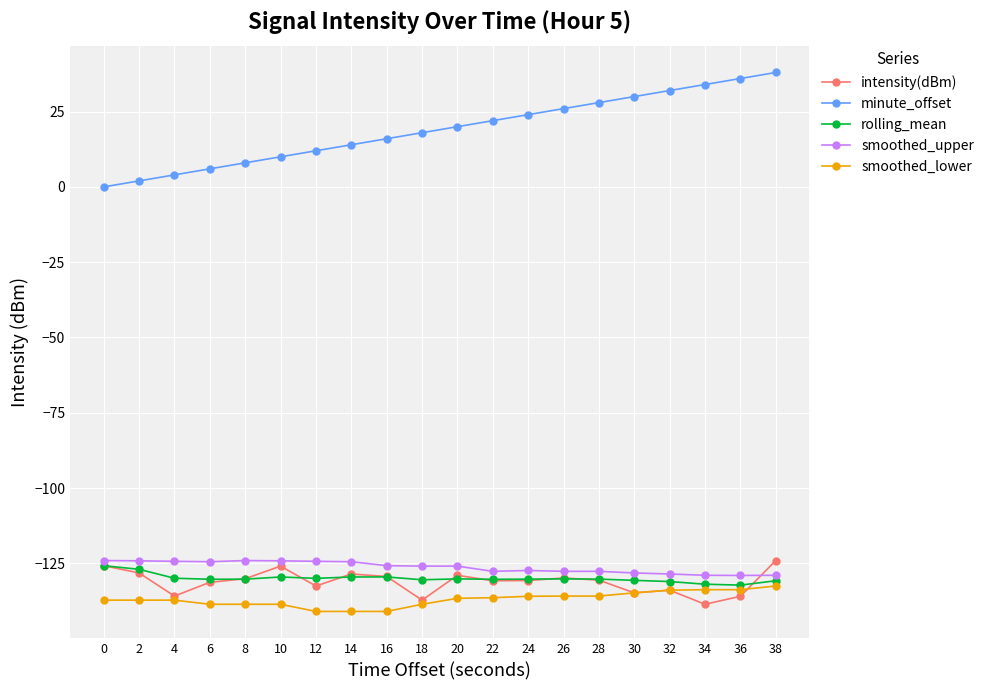

Is the value of intensity(dBm) at 26 greater than the value of minute_offset at 14?

No